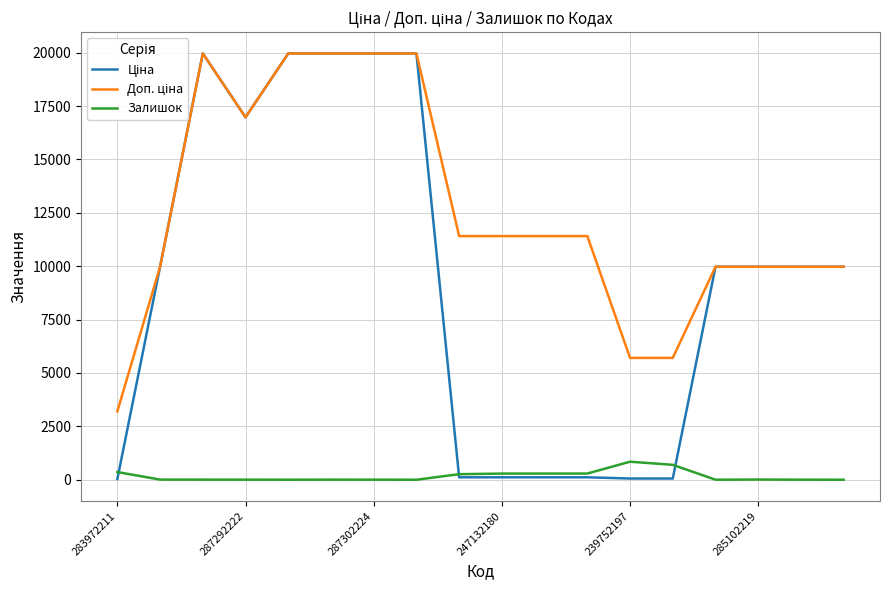

What is the greatest value displayed?

19964.2